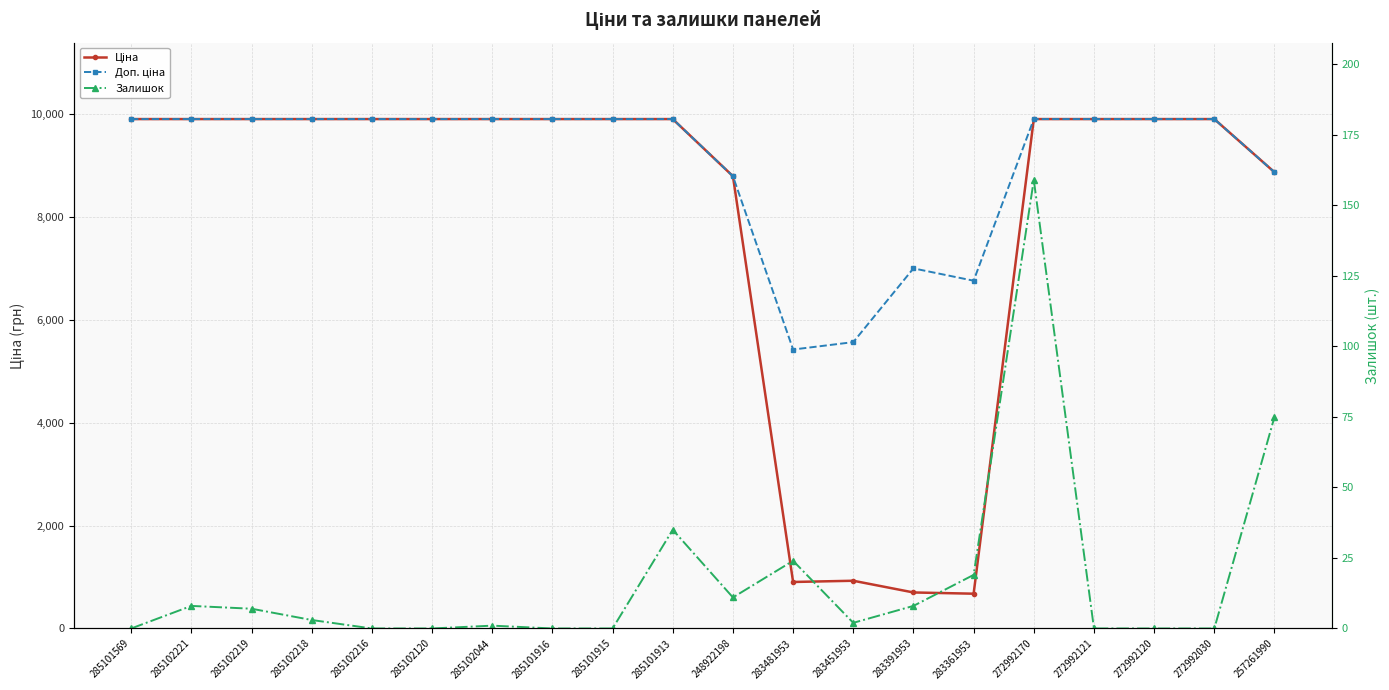

Which series has the largest total across all categories?

Доп. ціна